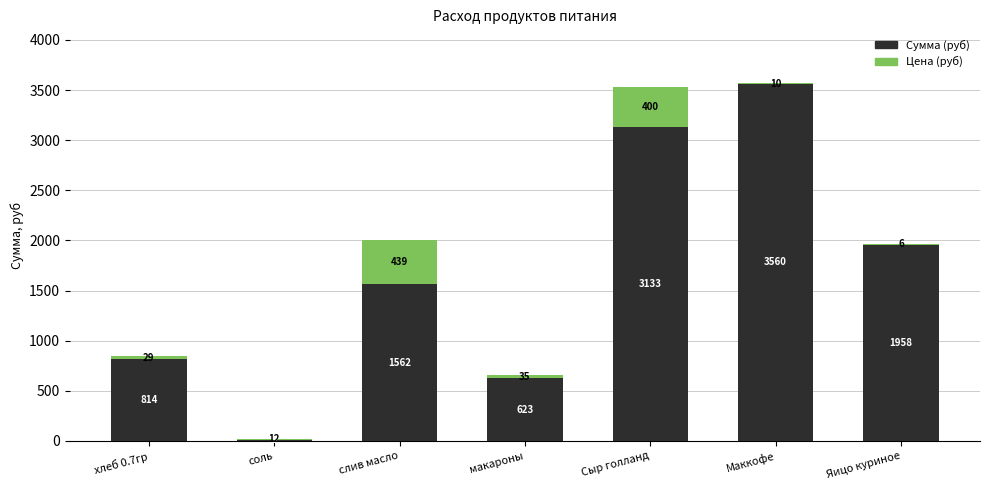

At which category is the sum across all series the highest?

Маккофе